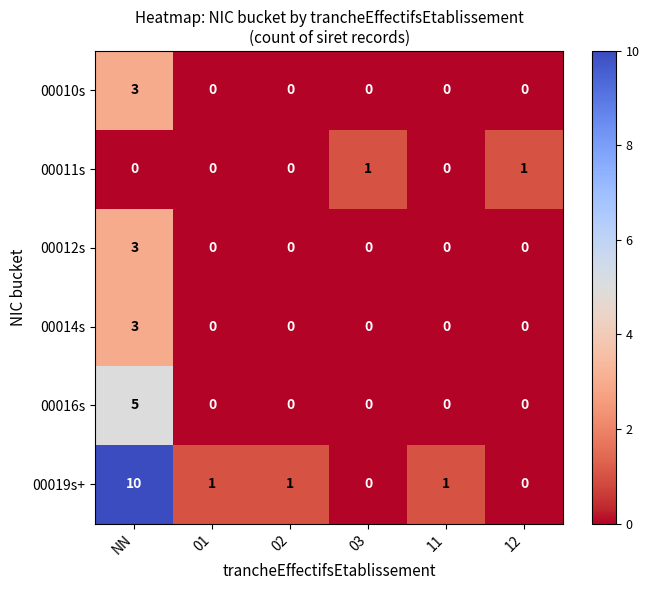

The value of 00012s at 11 is -1. True or false?

False